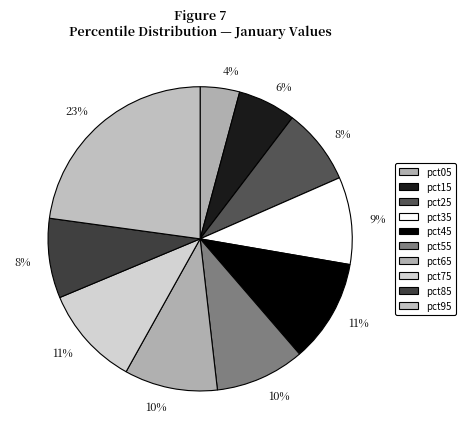

Which category has the smallest portion of the pie?

pct05